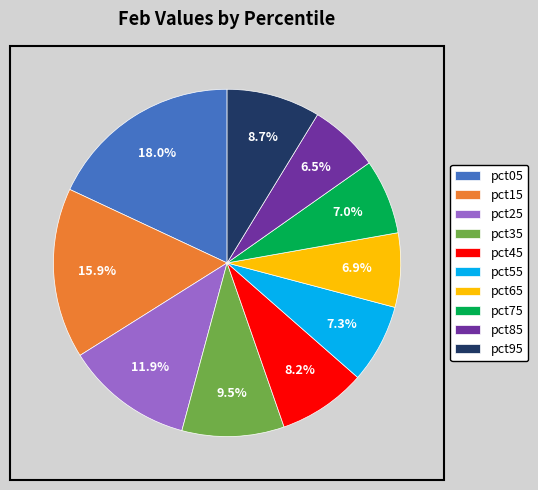

To the nearest percent, what is the combined percentage of pct65 and pct35?

16%